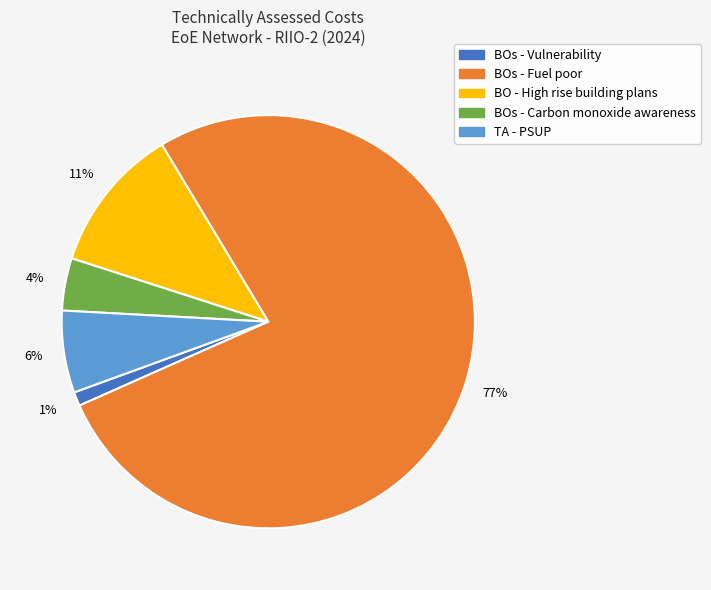

How many segments does this pie chart have?

5